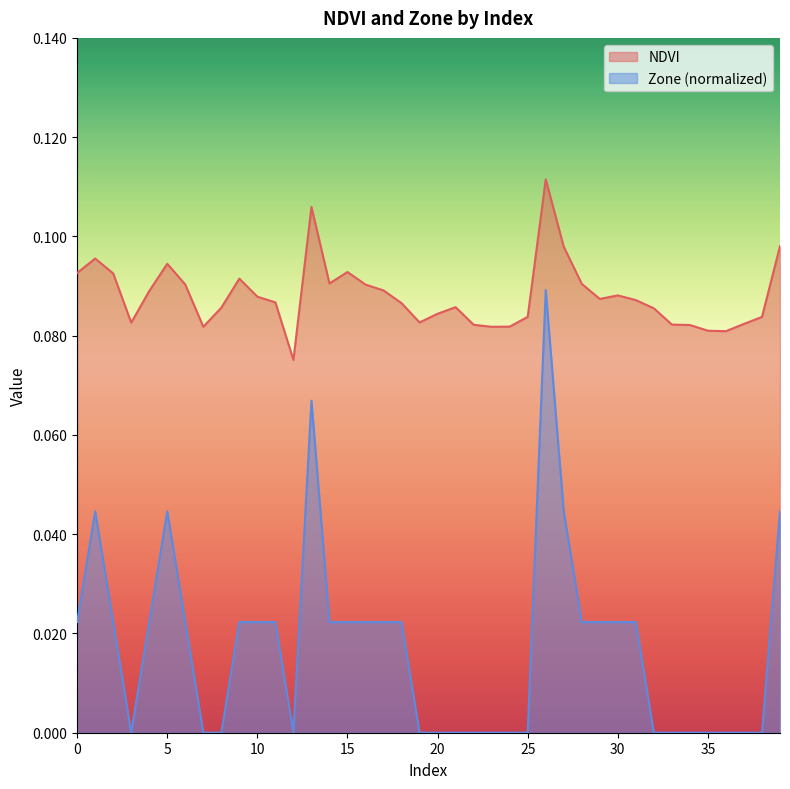

Reading right to left, list all the values displayed in this chart.

NDVI: 0.1	0.1	0.1	0.1	0.1	0.1	0.1	0.1	0.1	0.1	0.1	0.1	0.1	0.1	0.1	0.1	0.1	0.1	0.1	0.1	0.1	0.1	0.1	0.1	0.1	0.1	0.1	0.1	0.1	0.1	0.1	0.1	0.1	0.1	0.1	0.1	0.1	0.1	0.1	0.1
Zone: 0.0	0.0	0.0	0.0	0.0	0.0	0.0	0.0	0.0	0.0	0.0	0.0	0.0	0.1	0.0	0.0	0.0	0.0	0.0	0.0	0.0	0.0	0.0	0.0	0.0	0.0	0.1	0.0	0.0	0.0	0.0	0.0	0.0	0.0	0.0	0.0	0.0	0.0	0.0	0.0